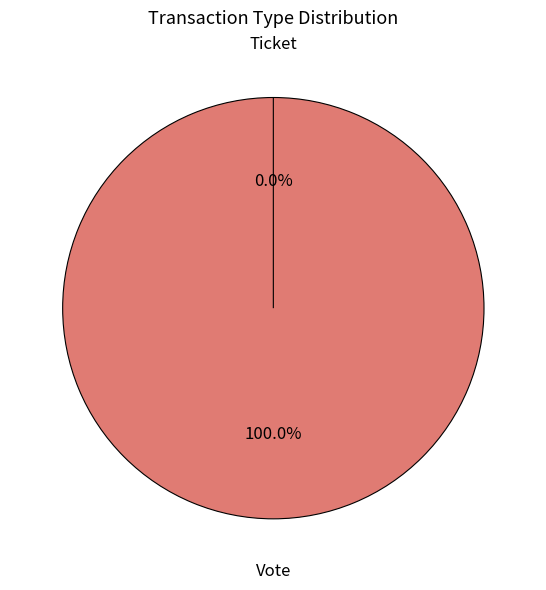

Combined, what portion of the pie is Ticket and Vote?

100.0%